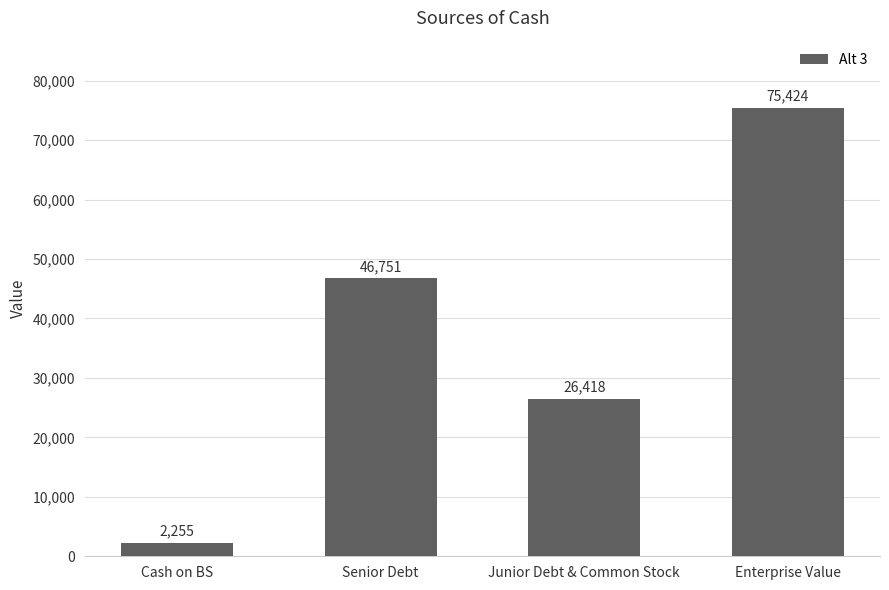

Reading left to right, list all the values displayed in this chart.

Cash on BS=2255	Senior Debt=46751	Junior Debt & Common Stock=26418	Enterprise Value=75424